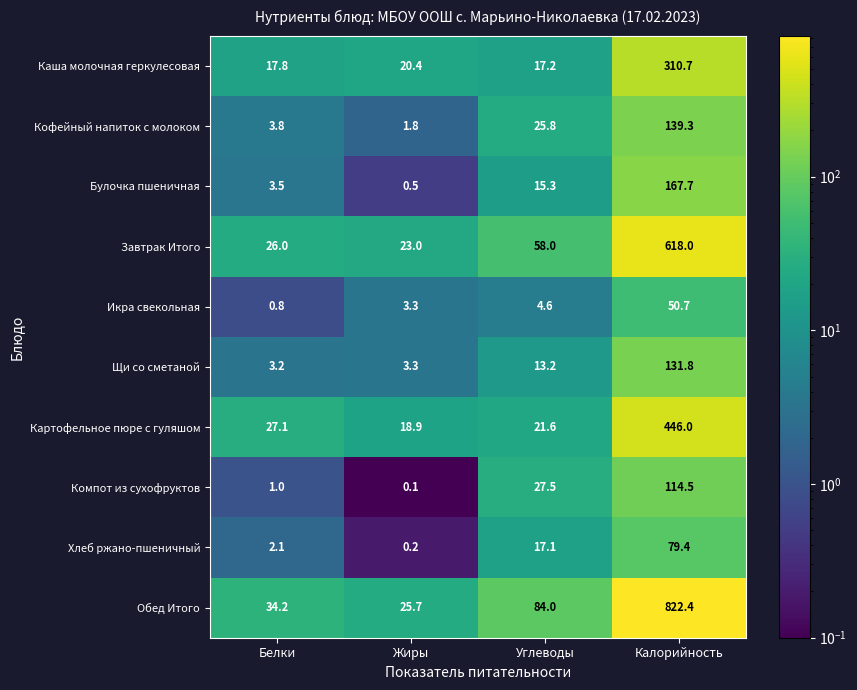

What is the difference between the Икра свекольная values at Белки and Углеводы?

3.8